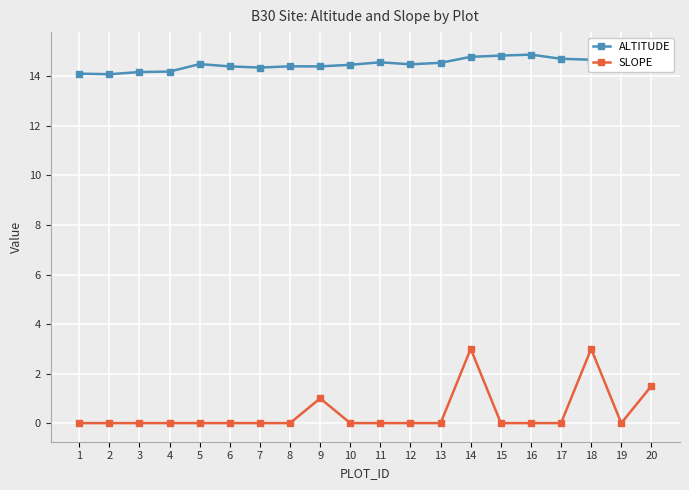

Reading right to left, what are all the values shown in this chart?

ALTITUDE: 20=14.9	19=15.0	18=14.7	17=14.7	16=14.9	15=14.8	14=14.8	13=14.6	12=14.5	11=14.6	10=14.5	9=14.4	8=14.4	7=14.4	6=14.4	5=14.5	4=14.2	3=14.2	2=14.1	1=14.1
SLOPE: 20=1.5	19=0.0	18=3.0	17=0.0	16=0.0	15=0.0	14=3.0	13=0.0	12=0.0	11=0.0	10=0.0	9=1.0	8=0.0	7=0.0	6=0.0	5=0.0	4=0.0	3=0.0	2=0.0	1=0.0